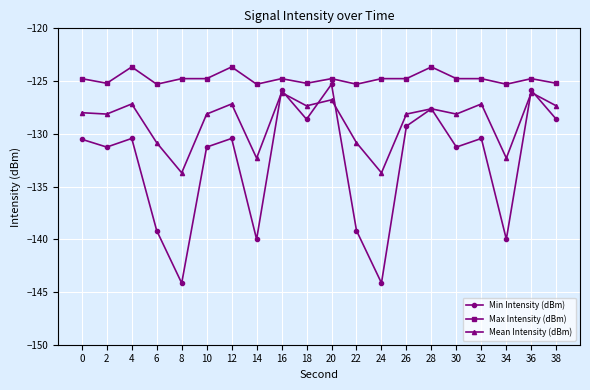

True or false: Max Intensity (dBm) and Min Intensity (dBm) intersect in this chart.

False